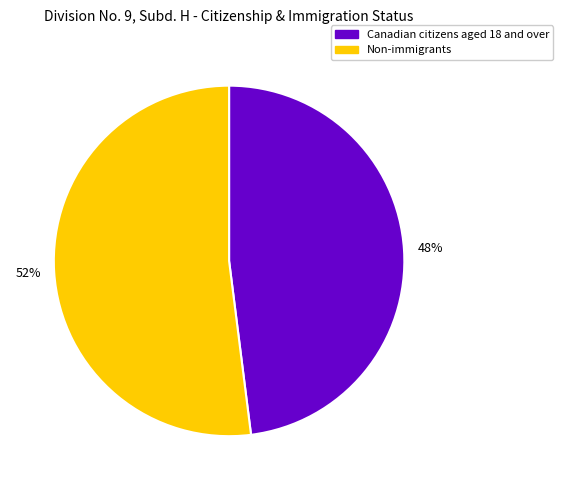

To the nearest percent, what is the difference between the largest and smallest slice percentages?

4%